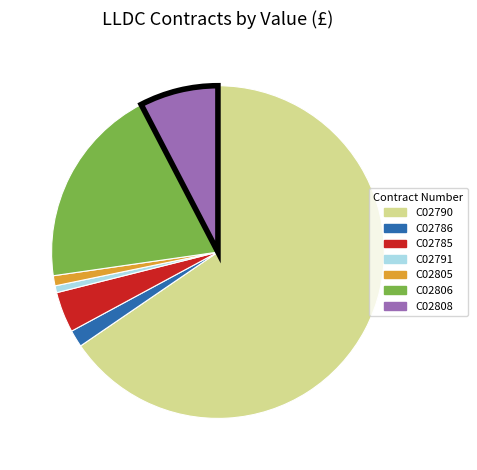

Which slice is the largest?

C02790